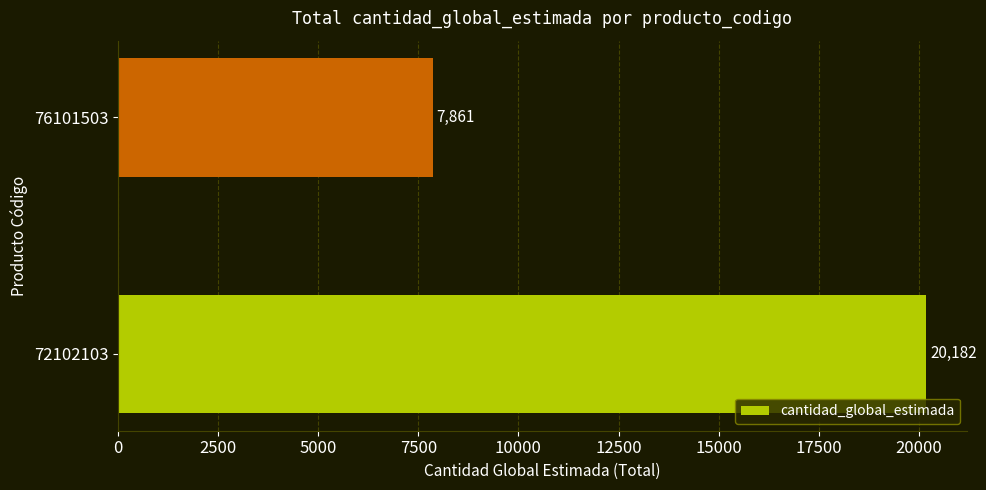

Rank the categories by value from highest to lowest.

72102103, 76101503